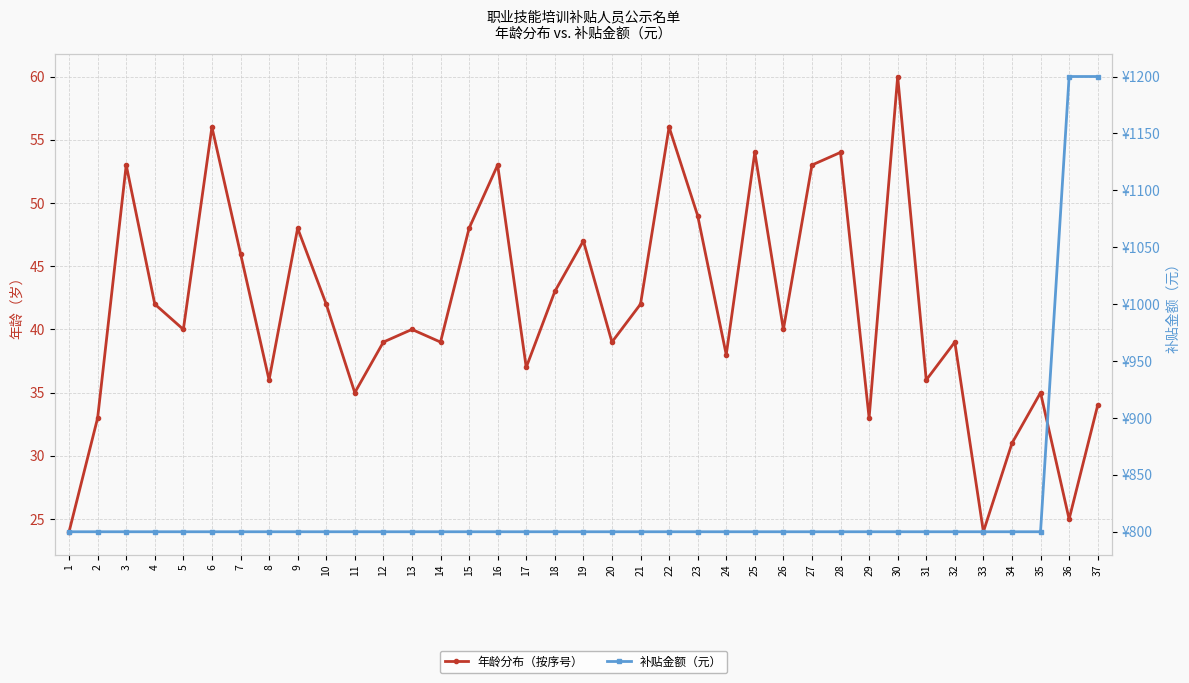

True or false: 年龄分布（按序号） and 补贴金额（元） cross at least once.

False